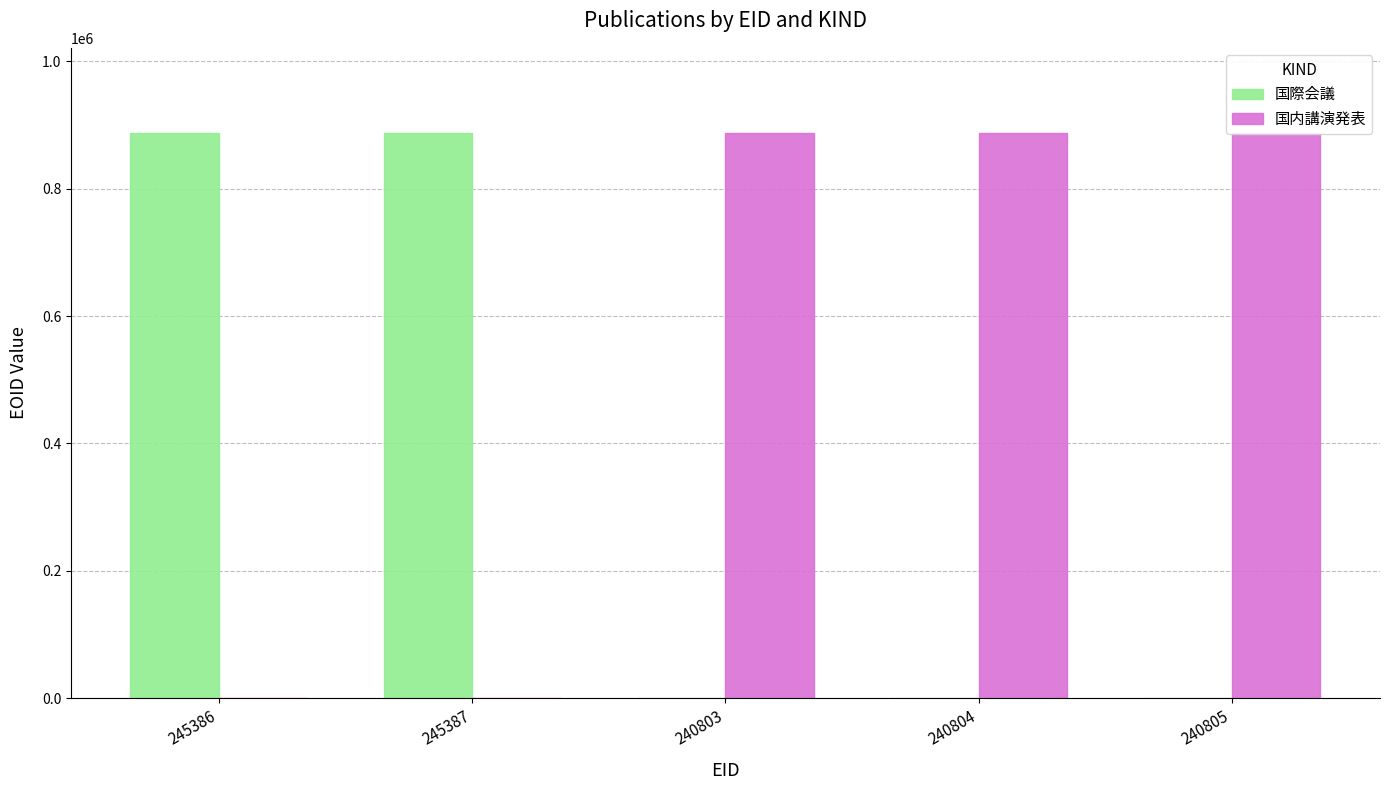

Which series has the largest total across all categories?

国内講演発表